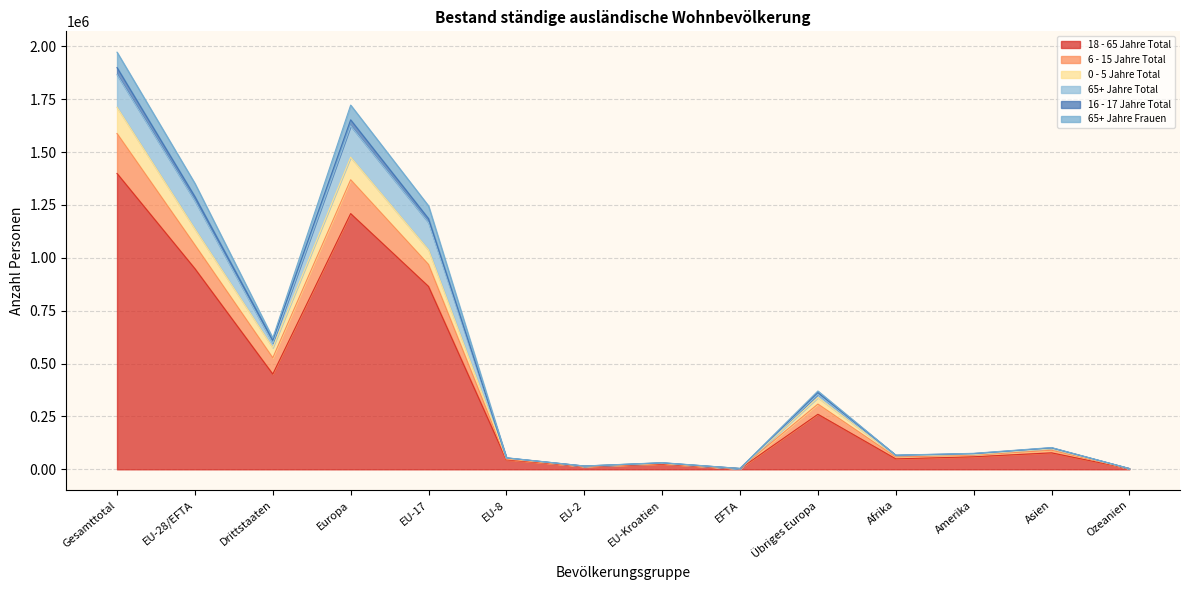

True or false: 18 - 65 Jahre Total and 65+ Jahre Frauen cross at least once.

False